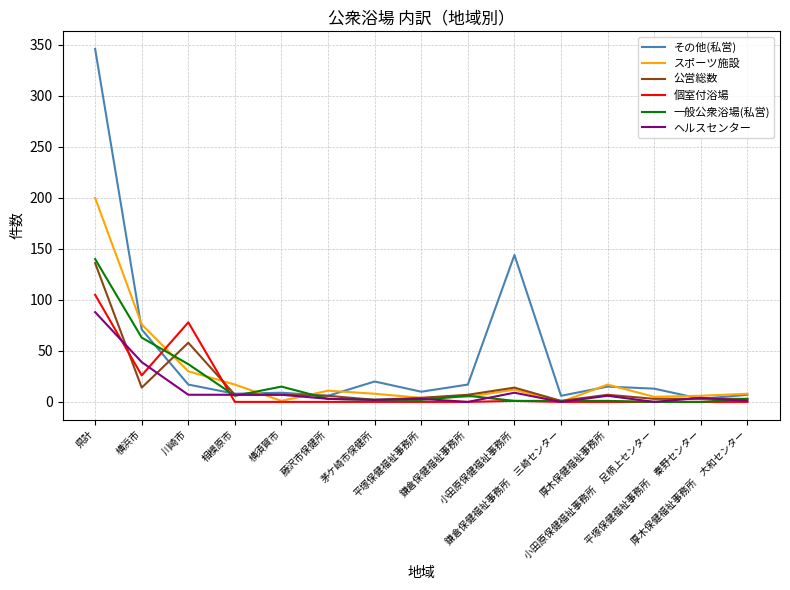

List the series in order of their peak value, highest first.

その他(私営), スポーツ施設, 一般公衆浴場(私営), 公営総数, 個室付浴場, ヘルスセンター